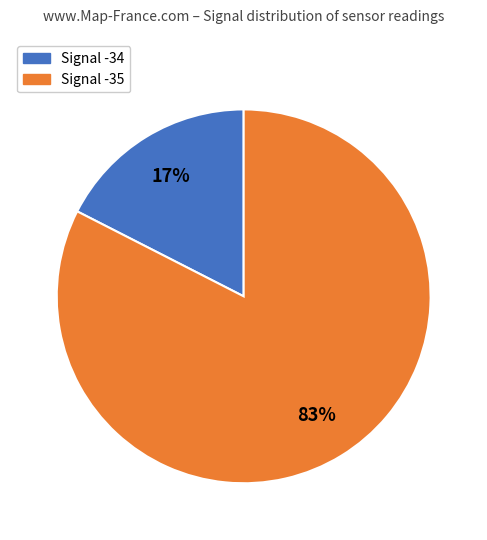

To the nearest percent, what is the average slice percentage?

50%